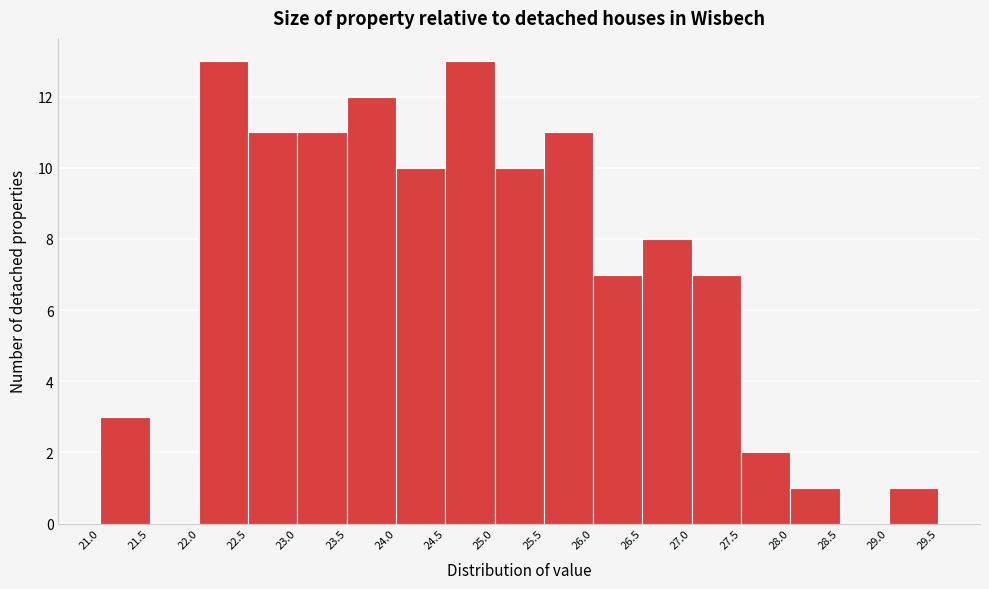

What is the height of the bar covering 24.0 to 24.5 on the x-axis? The values are not printed on the chart, so give them approximately, as read against the axis.

10